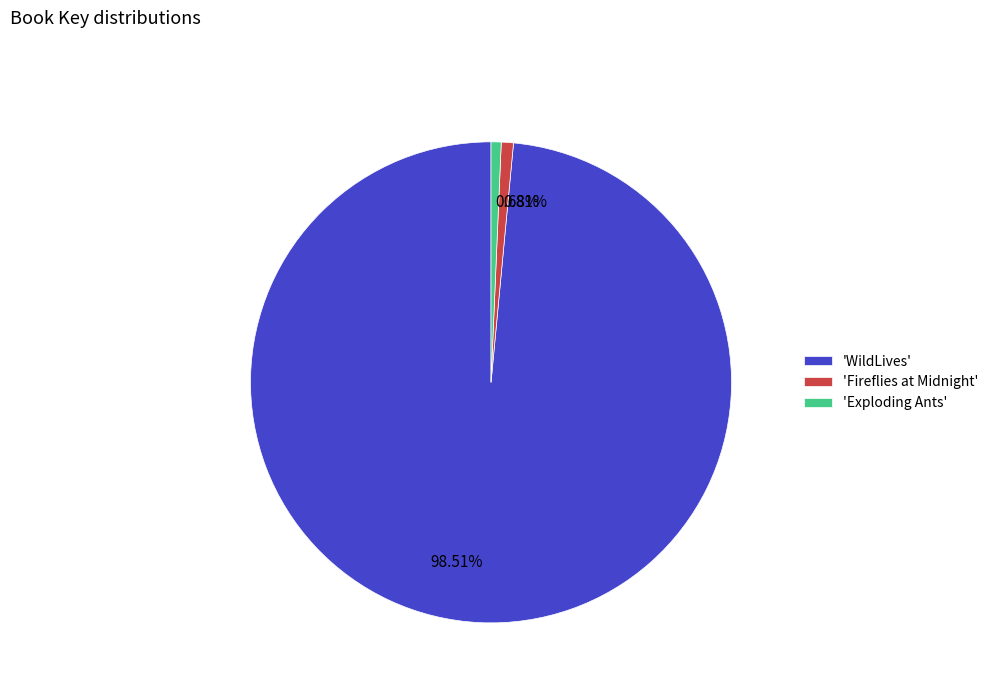

Is the sum of 98.51% and 0.68% greater than half?

Yes